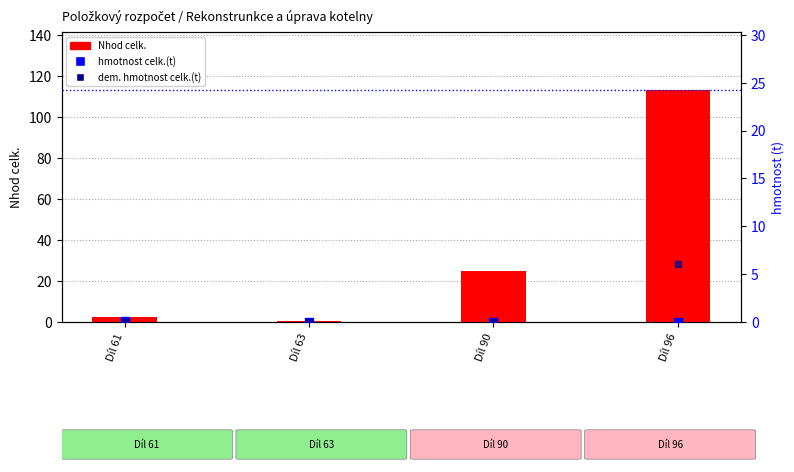

Which series contains the highest Y value?

Nhod celk.